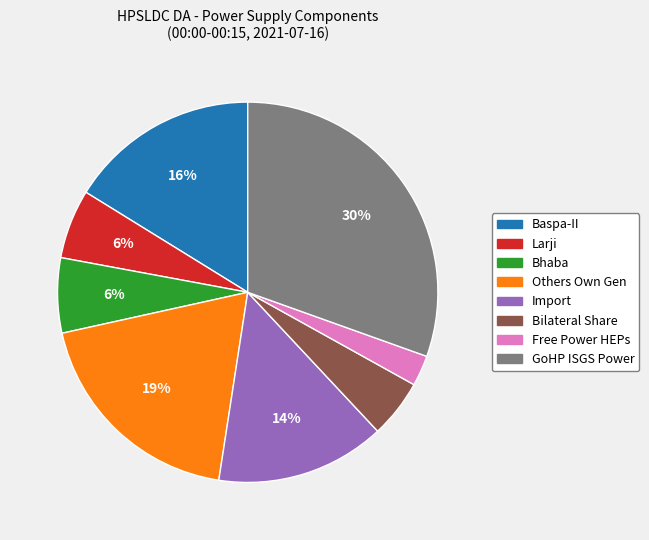

Which has a higher value, GoHP ISGS Power or Import?

GoHP ISGS Power